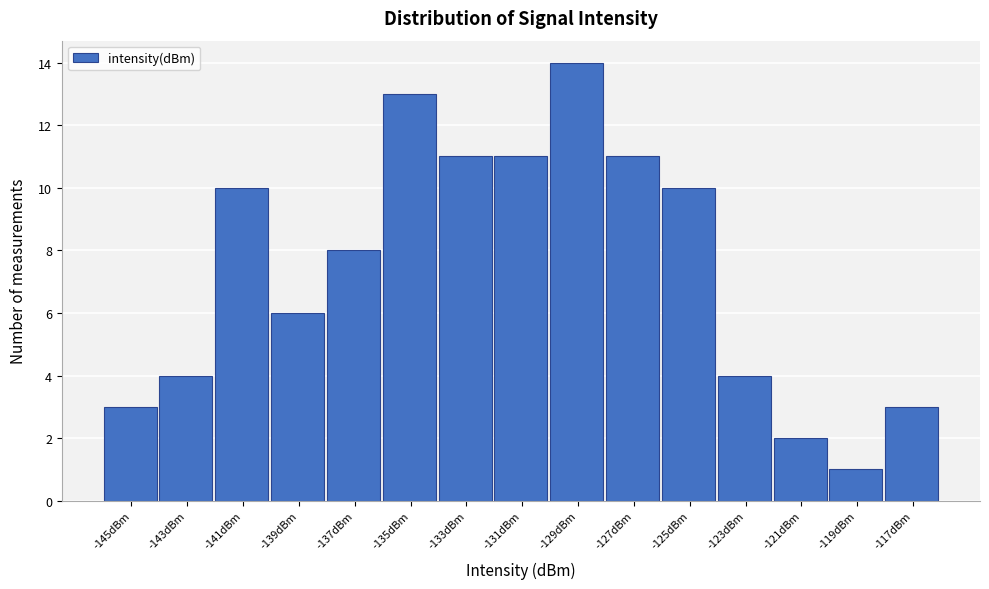

Reading right to left, list all the values displayed in this chart.

-117dBm=3	-119dBm=1	-121dBm=2	-123dBm=4	-125dBm=10	-127dBm=11	-129dBm=14	-131dBm=11	-133dBm=11	-135dBm=13	-137dBm=8	-139dBm=6	-141dBm=10	-143dBm=4	-145dBm=3